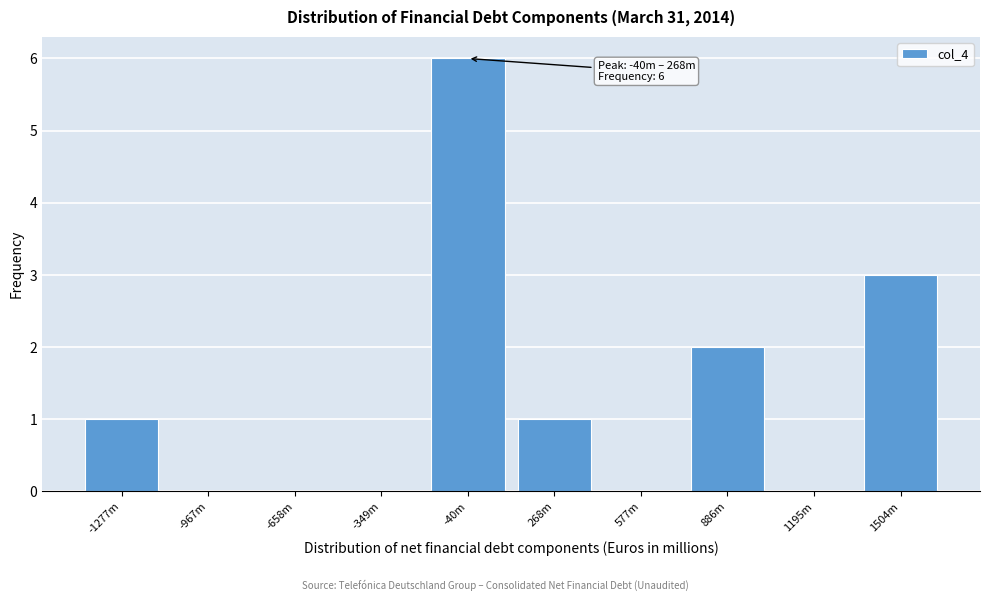

Reading right to left, what are all the values shown in this chart?

1504m=3	1195m=0	886m=2	577m=0	268m=1	-40m=6	-349m=0	-658m=0	-967m=0	-1277m=1